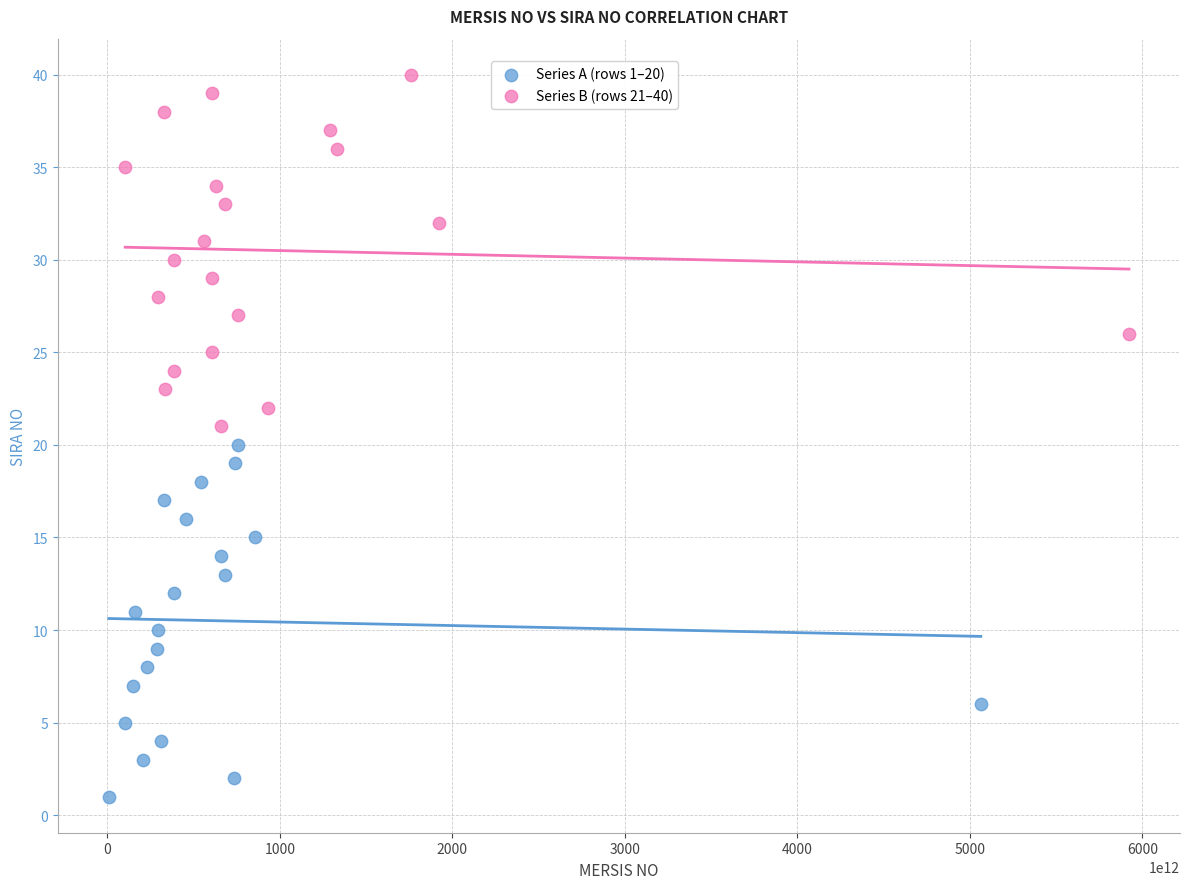

What are all the series names shown in the legend?

Series A (rows 1–20), Series B (rows 21–40)